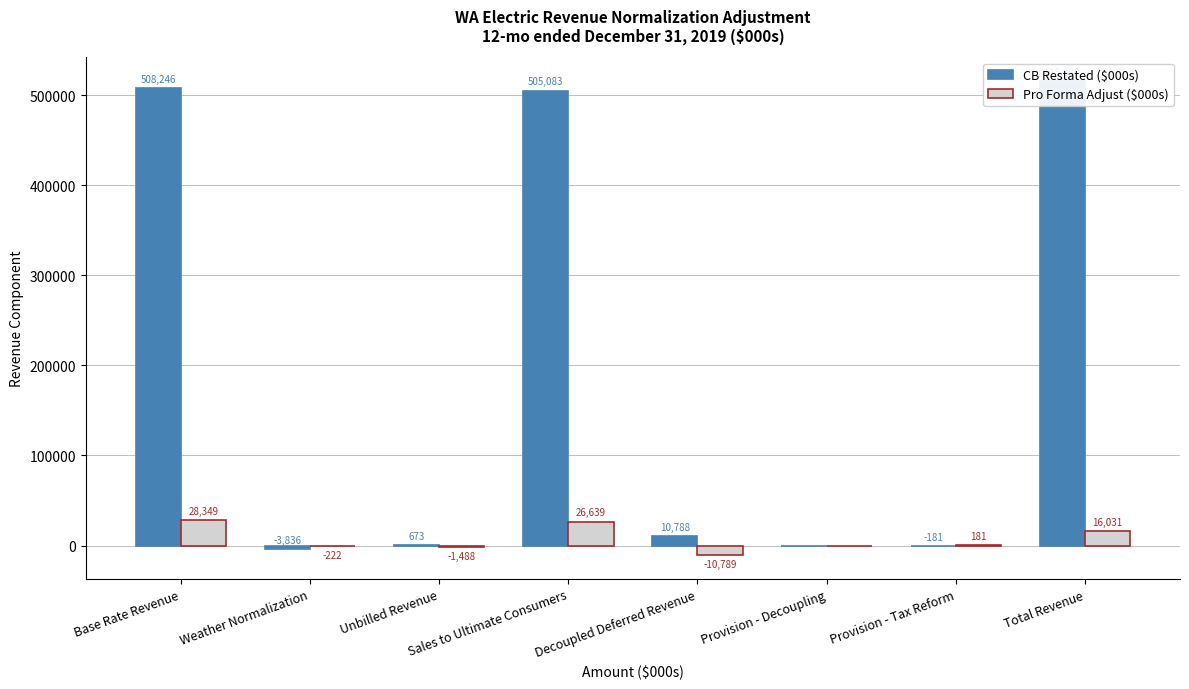

At which category is the sum across all series the highest?

Base Rate Revenue